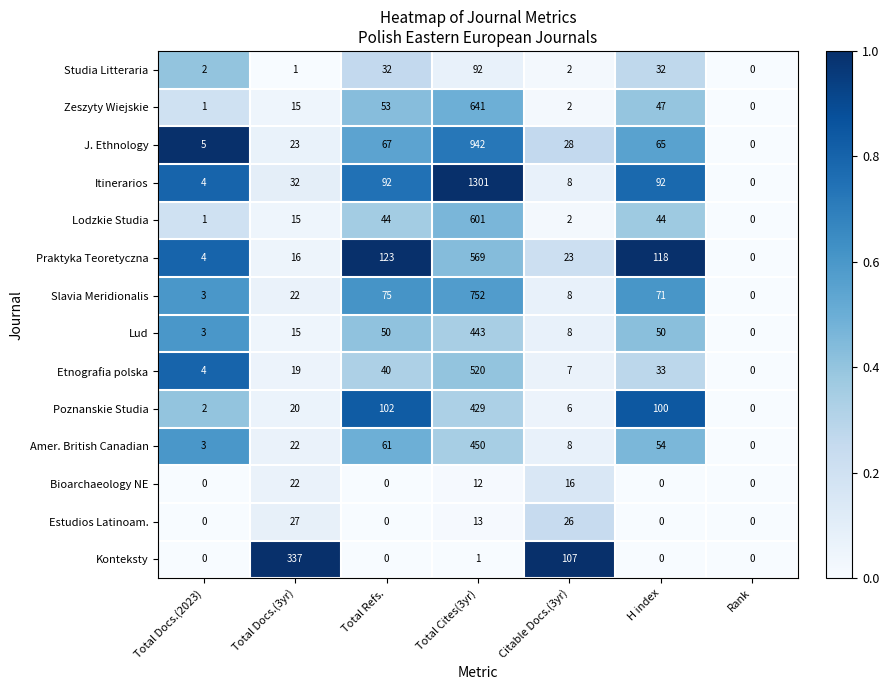

The Studia Litteraria series shows 138 at Total Cites(3yr). True or false?

False